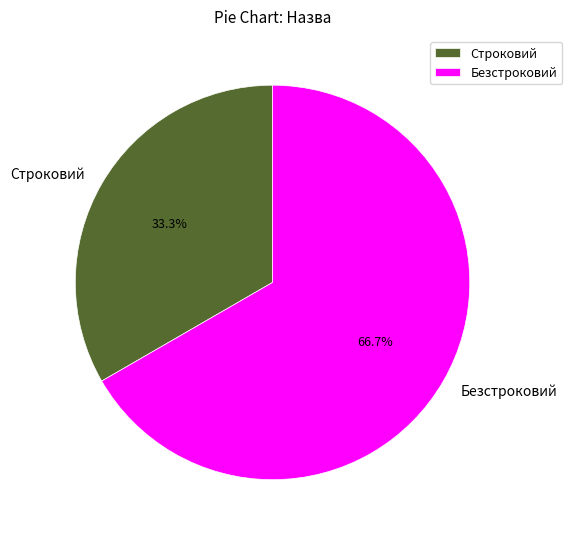

How many segments does this pie chart have?

2